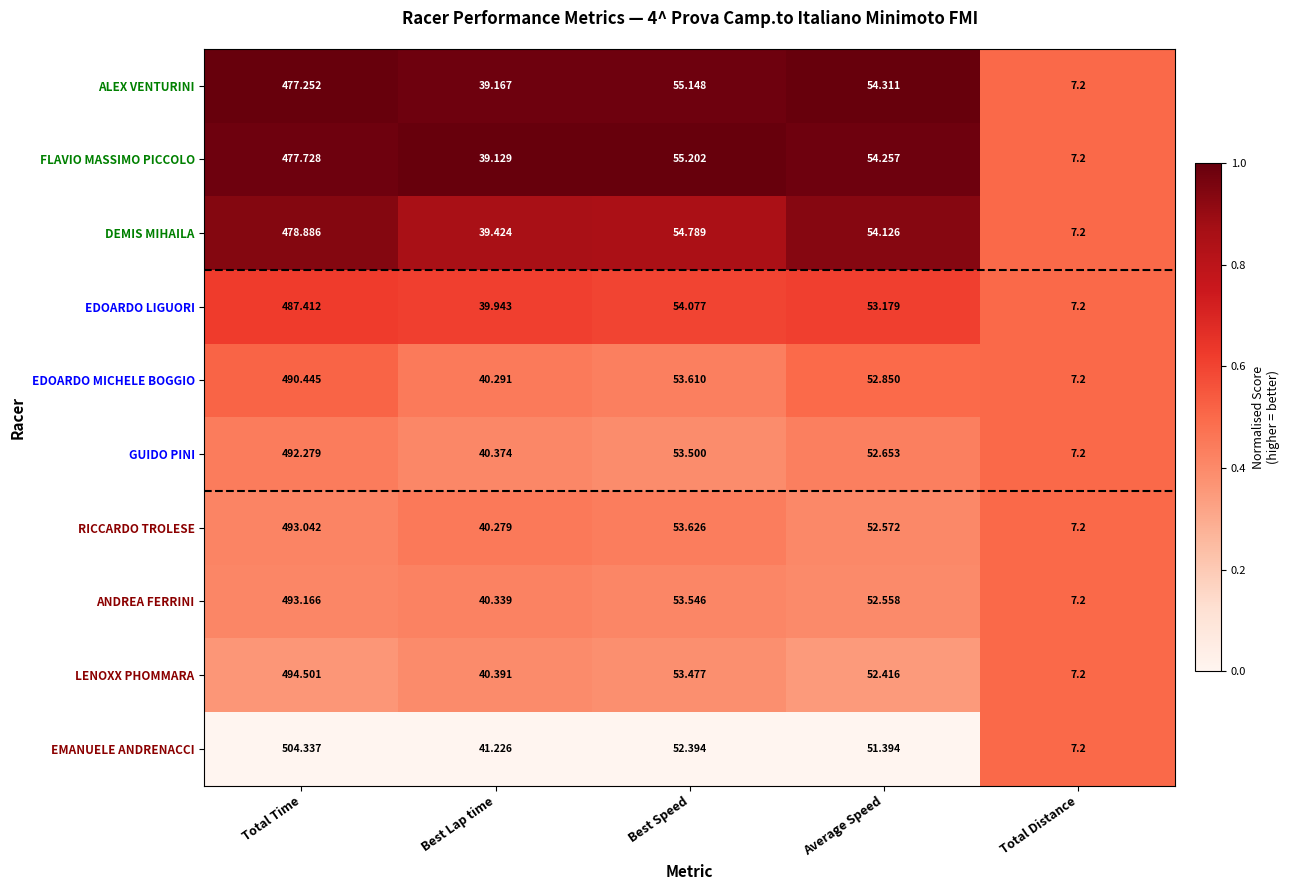

Where does the FLAVIO MASSIMO PICCOLO series first go above 54?

Total Time